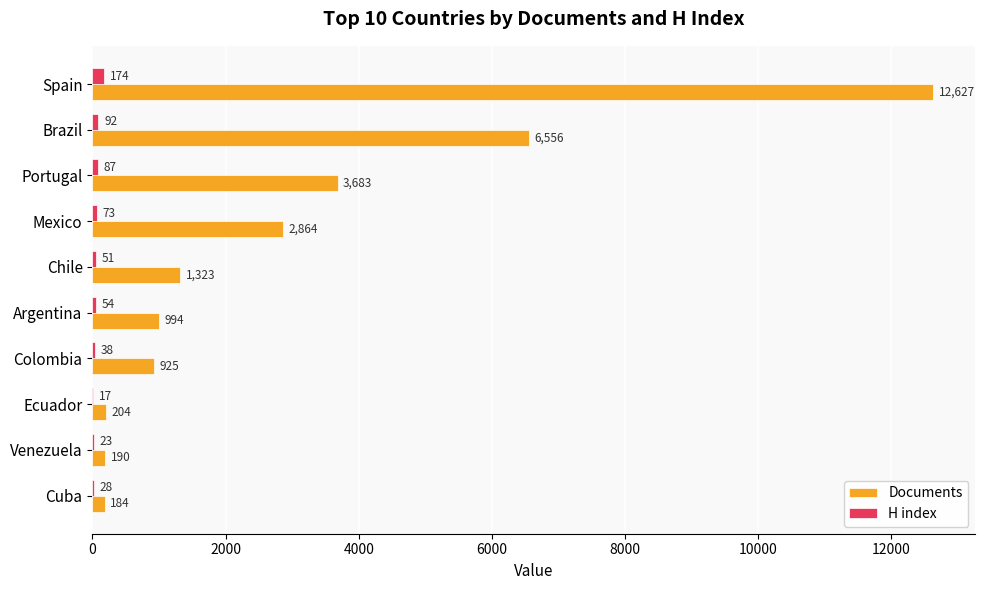

What is the maximum value for H index?

174